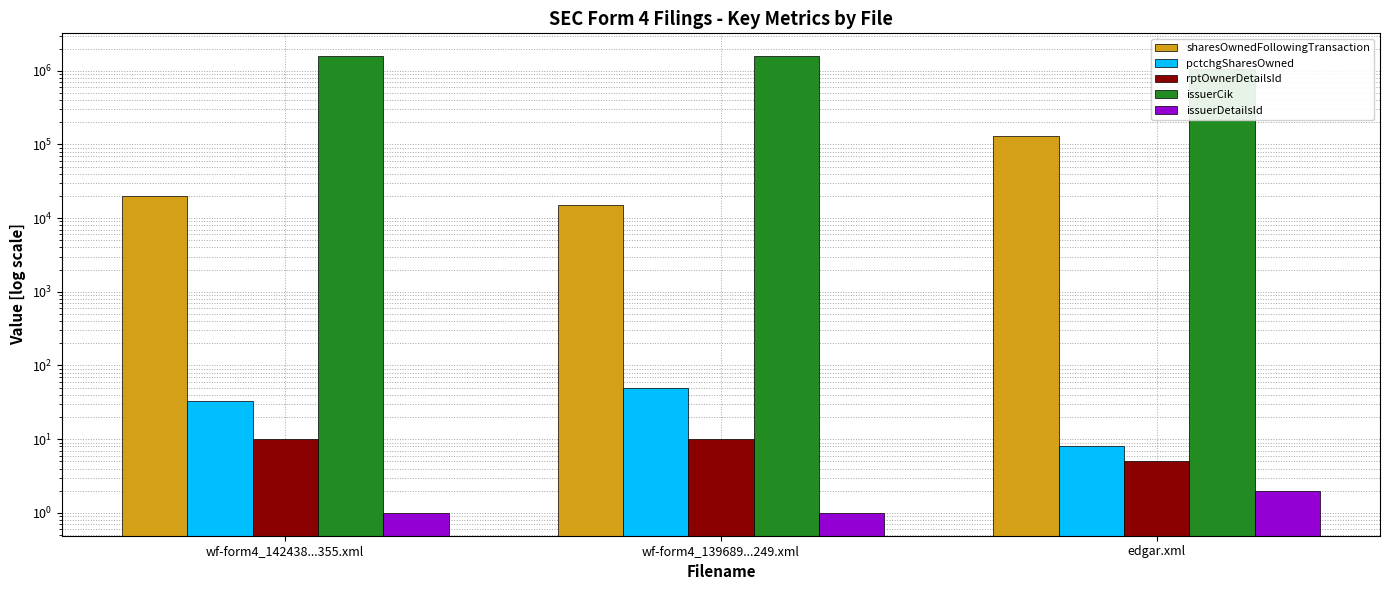

Reading left to right, what are all the values shown in this chart?

sharesOwnedFollowingTransaction: 20000	15000	131497
pctchgSharesOwned: 33	50	8
rptOwnerDetailsId: 10	10	5
issuerCik: 1575599	1575599	1061219
issuerDetailsId: 1	1	2